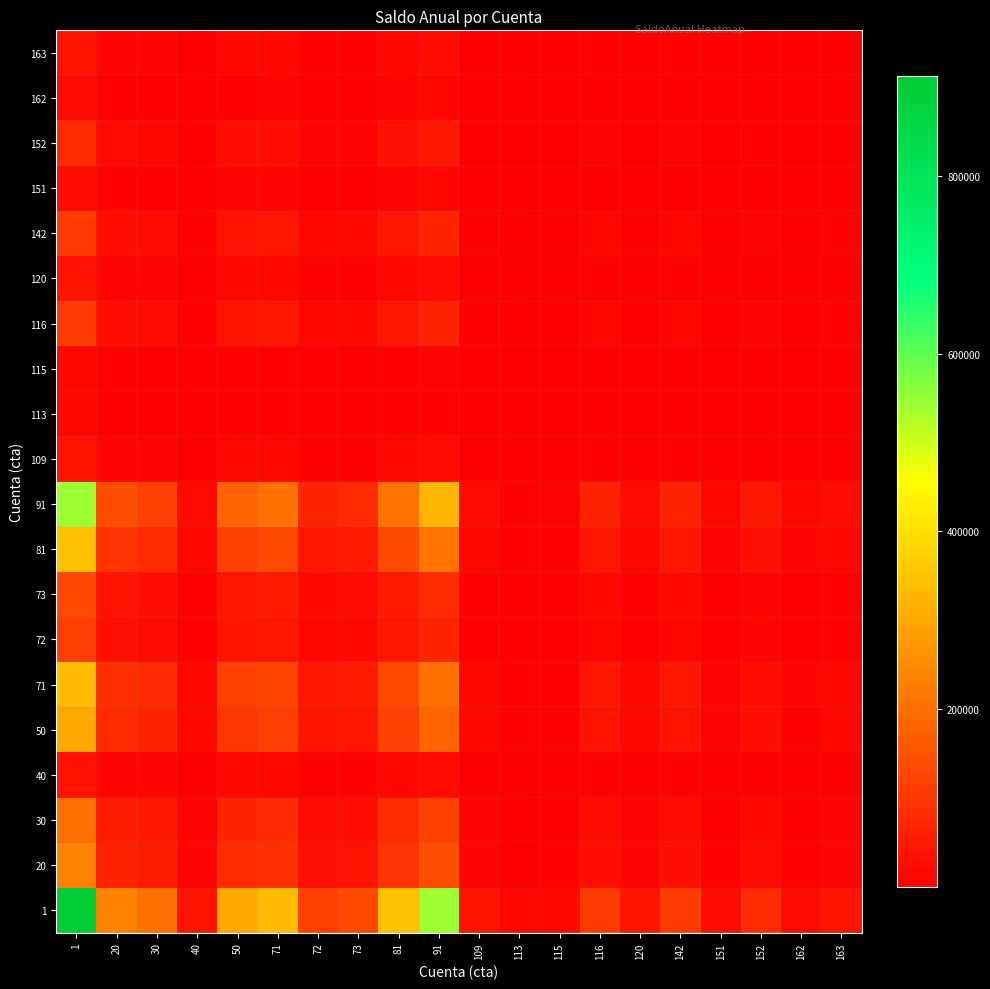

Reading left to right, transcribe all the data shown in this chart.

1: 1=912368.9	20=235428.1	30=202150.9	40=33088.4	50=300274.3	71=337033.0	72=111744.7	73=128929.4	81=348346.2	91=544864.7	109=33088.4	113=11737.4	115=16654.1	116=107651.8	120=33088.4	142=108066.3	151=23397.0	152=76414.4	162=20926.9	163=36994.0
20: 1=235428.1	20=60750.0	30=52163.1	40=8538.1	50=77482.9	71=86968.2	72=28834.7	73=33269.0	81=89887.4	91=140597.2	109=8538.1	113=3028.7	115=4297.4	116=27778.5	120=8538.1	142=27885.5	151=6037.4	152=19718.0	162=5400.0	163=9545.9
30: 1=202150.9	20=52163.1	30=44790.0	40=7331.3	50=66530.9	71=74675.4	72=24758.9	73=28566.5	81=77182.1	91=120724.1	109=7331.3	113=2600.6	115=3690.0	116=23852.1	120=7331.3	142=23943.9	151=5184.0	152=16930.9	162=4636.7	163=8196.6
40: 1=33088.4	20=8538.1	30=7331.3	40=1200.0	50=10889.9	71=12223.0	72=4052.6	73=4675.8	81=12633.3	91=19760.3	109=1200.0	113=425.7	115=604.0	116=3904.2	120=1200.0	142=3919.2	151=848.5	152=2771.3	162=758.9	163=1341.6
50: 1=300274.3	20=77482.9	30=66530.9	40=10889.9	50=98824.8	71=110922.7	72=36776.9	73=42432.6	81=114646.0	91=179323.2	109=10889.9	113=3863.0	115=5481.1	116=35429.8	120=10889.9	142=35566.2	151=7700.3	152=25149.1	162=6887.4	163=12175.3
71: 1=337033.0	20=86968.2	30=74675.4	40=12223.0	50=110922.7	71=124501.5	72=41279.0	73=47627.1	81=128680.6	91=201275.4	109=12223.0	113=4335.9	115=6152.1	116=39767.0	120=12223.0	142=39920.2	151=8643.0	152=28227.8	162=7730.5	163=13665.7
72: 1=111744.7	20=28834.7	30=24758.9	40=4052.6	50=36776.9	71=41279.0	72=13686.2	73=15791.0	81=42664.6	91=66733.7	109=4052.6	113=1437.6	115=2039.8	116=13184.9	120=4052.6	142=13235.7	151=2865.6	152=9359.0	162=2563.1	163=4530.9
73: 1=128929.4	20=33269.0	30=28566.5	40=4675.8	50=42432.6	71=47627.1	72=15791.0	73=18219.4	81=49225.8	91=76996.4	109=4675.8	113=1658.7	115=2353.4	116=15212.6	120=4675.8	142=15271.2	151=3306.3	152=10798.3	162=2957.2	163=5227.7
81: 1=348346.2	20=89887.4	30=77182.1	40=12633.3	50=114646.0	71=128680.6	72=42664.6	73=49225.8	81=133000.0	91=208031.6	109=12633.3	113=4481.4	115=6358.6	116=41101.9	120=12633.3	142=41260.2	151=8933.1	152=29175.3	162=7990.0	163=14124.4
91: 1=544864.7	20=140597.2	30=120724.1	40=19760.3	50=179323.2	71=201275.4	72=66733.7	73=76996.4	81=208031.6	91=325392.1	109=19760.3	113=7009.6	115=9945.8	116=64289.4	120=19760.3	142=64537.0	151=13972.7	152=45634.5	162=12497.5	163=22092.7
109: 1=33088.4	20=8538.1	30=7331.3	40=1200.0	50=10889.9	71=12223.0	72=4052.6	73=4675.8	81=12633.3	91=19760.3	109=1200.0	113=425.7	115=604.0	116=3904.2	120=1200.0	142=3919.2	151=848.5	152=2771.3	162=758.9	163=1341.6
113: 1=11737.4	20=3028.7	30=2600.6	40=425.7	50=3863.0	71=4335.9	72=1437.6	73=1658.7	81=4481.4	91=7009.6	109=425.7	113=151.0	115=214.3	116=1384.9	120=425.7	142=1390.3	151=301.0	152=983.1	162=269.2	163=475.9
115: 1=16654.1	20=4297.4	30=3690.0	40=604.0	50=5481.1	71=6152.1	72=2039.8	73=2353.4	81=6358.6	91=9945.8	109=604.0	113=214.3	115=304.0	116=1965.0	120=604.0	142=1972.6	151=427.1	152=1394.8	162=382.0	163=675.3
116: 1=107651.8	20=27778.5	30=23852.1	40=3904.2	50=35429.8	71=39767.0	72=13184.9	73=15212.6	81=41101.9	91=64289.4	109=3904.2	113=1384.9	115=1965.0	116=12702.0	120=3904.2	142=12750.9	151=2760.7	152=9016.3	162=2469.2	163=4365.0
120: 1=33088.4	20=8538.1	30=7331.3	40=1200.0	50=10889.9	71=12223.0	72=4052.6	73=4675.8	81=12633.3	91=19760.3	109=1200.0	113=425.7	115=604.0	116=3904.2	120=1200.0	142=3919.2	151=848.5	152=2771.3	162=758.9	163=1341.6
142: 1=108066.3	20=27885.5	30=23943.9	40=3919.2	50=35566.2	71=39920.2	72=13235.7	73=15271.2	81=41260.2	91=64537.0	109=3919.2	113=1390.3	115=1972.6	116=12750.9	120=3919.2	142=12800.0	151=2771.3	152=9051.0	162=2478.7	163=4381.8
151: 1=23397.0	20=6037.4	30=5184.0	40=848.5	50=7700.3	71=8643.0	72=2865.6	73=3306.3	81=8933.1	91=13972.7	109=848.5	113=301.0	115=427.1	116=2760.7	120=848.5	142=2771.3	151=600.0	152=1959.6	162=536.7	163=948.7
152: 1=76414.4	20=19718.0	30=16930.9	40=2771.3	50=25149.1	71=28227.8	72=9359.0	73=10798.3	81=29175.3	91=45634.5	109=2771.3	113=983.1	115=1394.8	116=9016.3	120=2771.3	142=9051.0	151=1959.6	152=6400.0	162=1752.7	163=3098.4
162: 1=20926.9	20=5400.0	30=4636.7	40=758.9	50=6887.4	71=7730.5	72=2563.1	73=2957.2	81=7990.0	91=12497.5	109=758.9	113=269.2	115=382.0	116=2469.2	120=758.9	142=2478.7	151=536.7	152=1752.7	162=480.0	163=848.5
163: 1=36994.0	20=9545.9	30=8196.6	40=1341.6	50=12175.3	71=13665.7	72=4530.9	73=5227.7	81=14124.4	91=22092.7	109=1341.6	113=475.9	115=675.3	116=4365.0	120=1341.6	142=4381.8	151=948.7	152=3098.4	162=848.5	163=1500.0